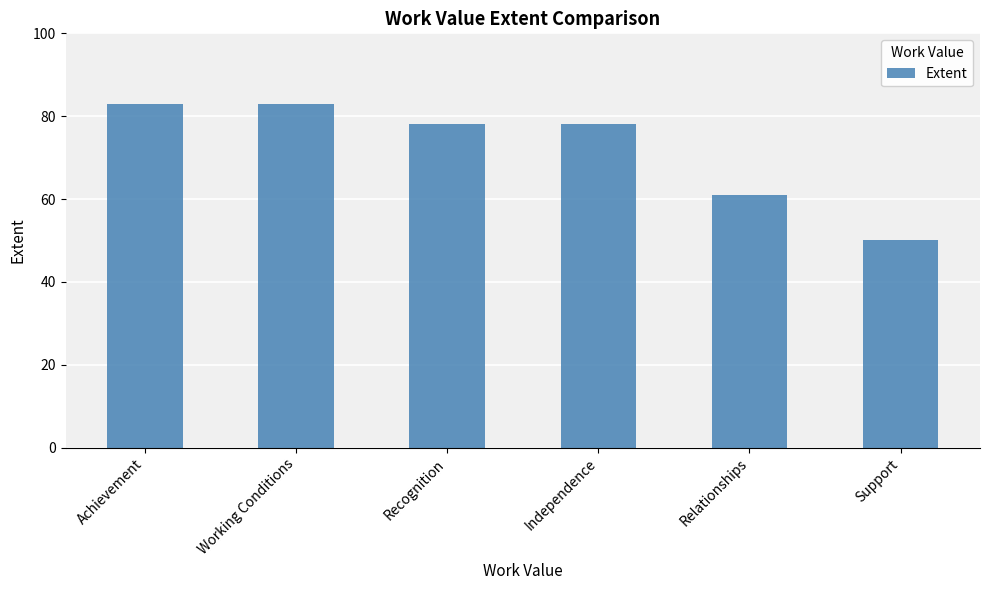

Read the value at Relationships, to the nearest 5.

60